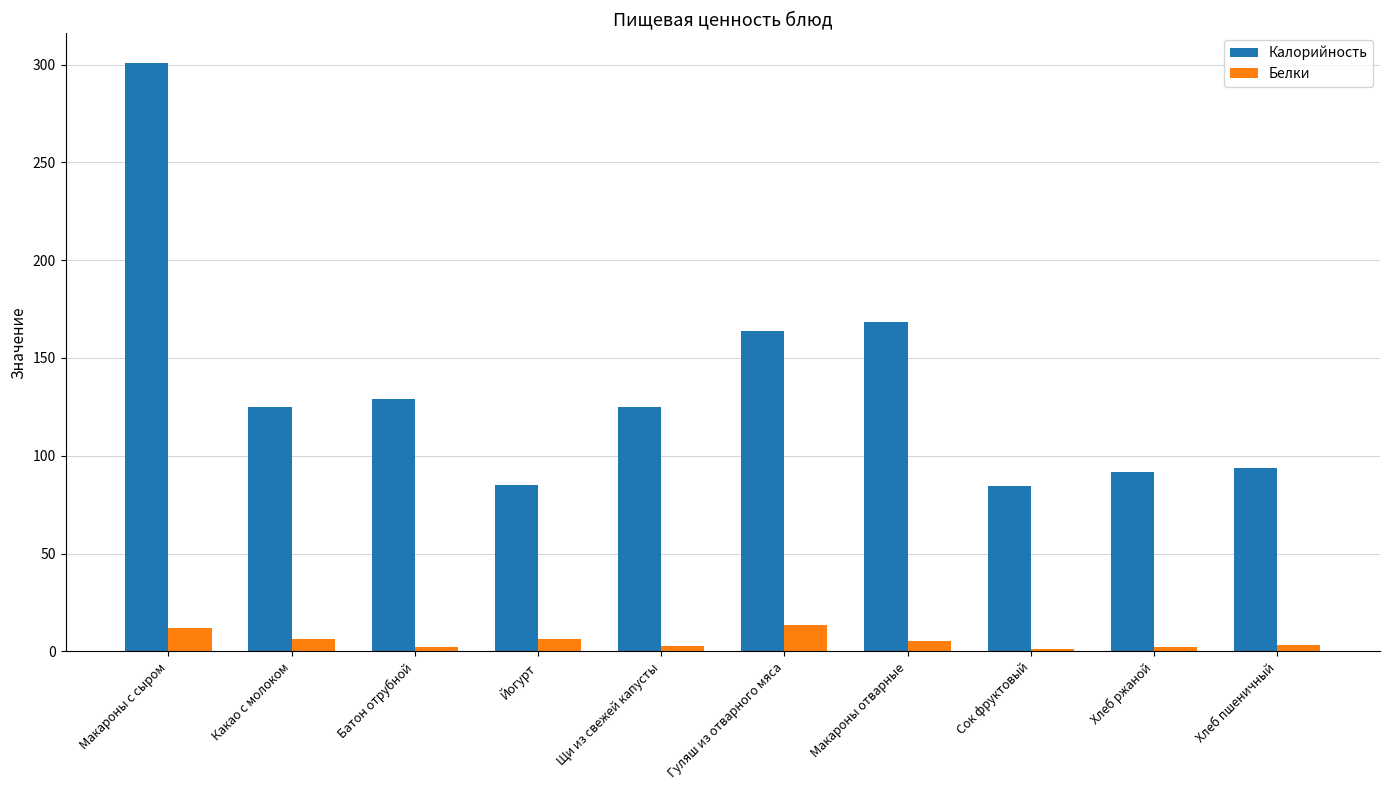

Is the value of Калорийность at Гуляш из отварного мяса greater than the value of Белки at Щи из свежей капусты?

Yes